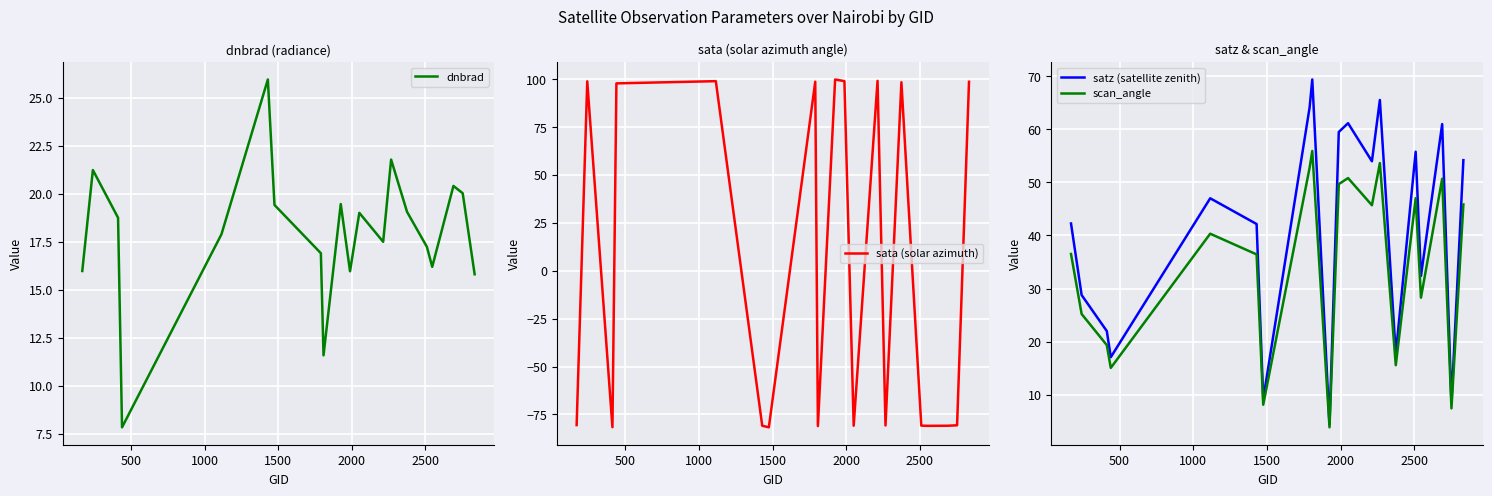

Reading left to right, what are all the values shown in this chart?

dnbrad: 16.0	21.2	18.8	7.8	17.9	26.0	19.4	16.9	11.6	19.5	16.0	19.0	17.5	21.8	19.1	17.2	16.2	20.4	20.0	15.8
sata (solar azimuth): -80.6	98.9	-81.7	97.8	99.0	-80.9	-81.8	98.7	-81.1	99.9	99.0	-80.9	99.2	-80.8	98.4	-80.9	-81.0	-80.9	-80.7	98.7
satz (satellite zenith): 42.2	28.8	22.0	17.1	47.0	42.1	9.2	64.1	69.4	4.4	59.5	61.1	54.0	65.5	17.7	55.8	32.4	61.0	8.4	54.2
scan_angle: 36.5	25.2	19.4	15.1	40.3	36.4	8.1	52.7	55.9	3.9	49.7	50.8	45.7	53.6	15.6	47.0	28.3	50.7	7.4	45.8